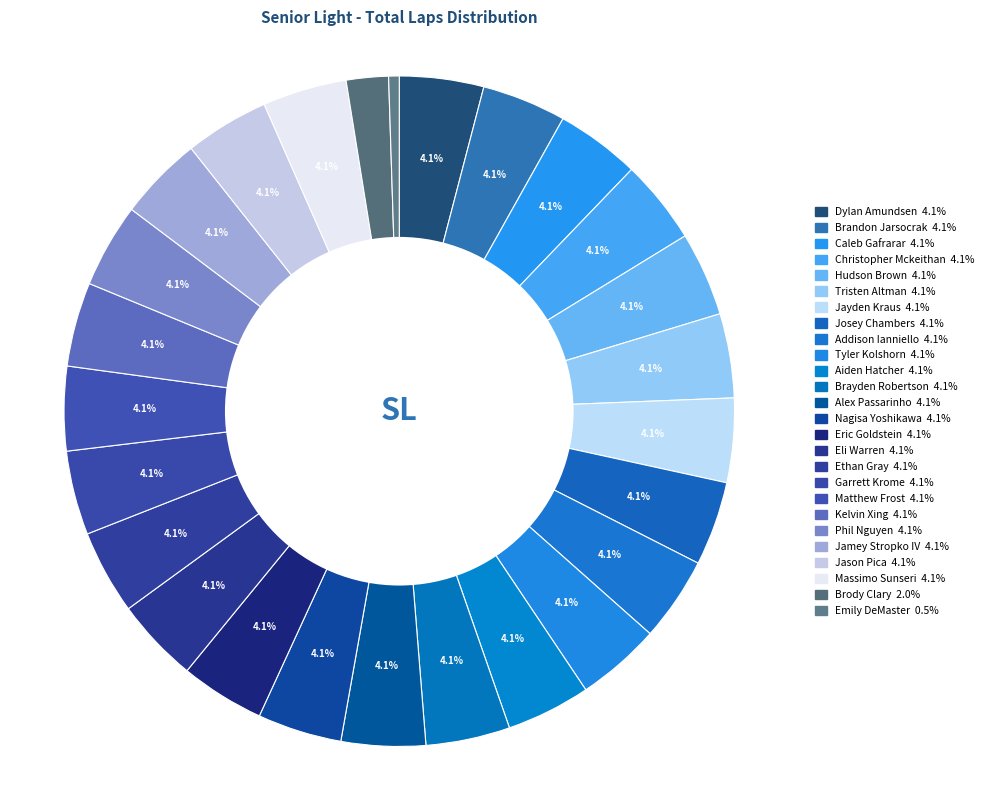

Count the number of slices in the pie.

26